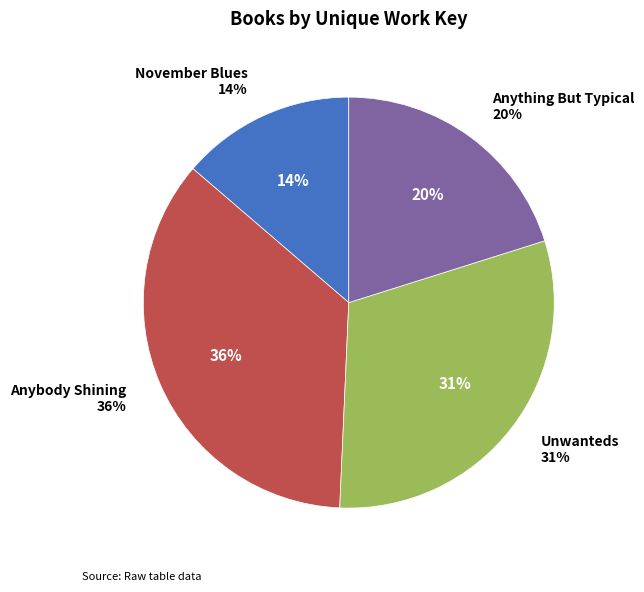

How many slices are in this pie chart?

4